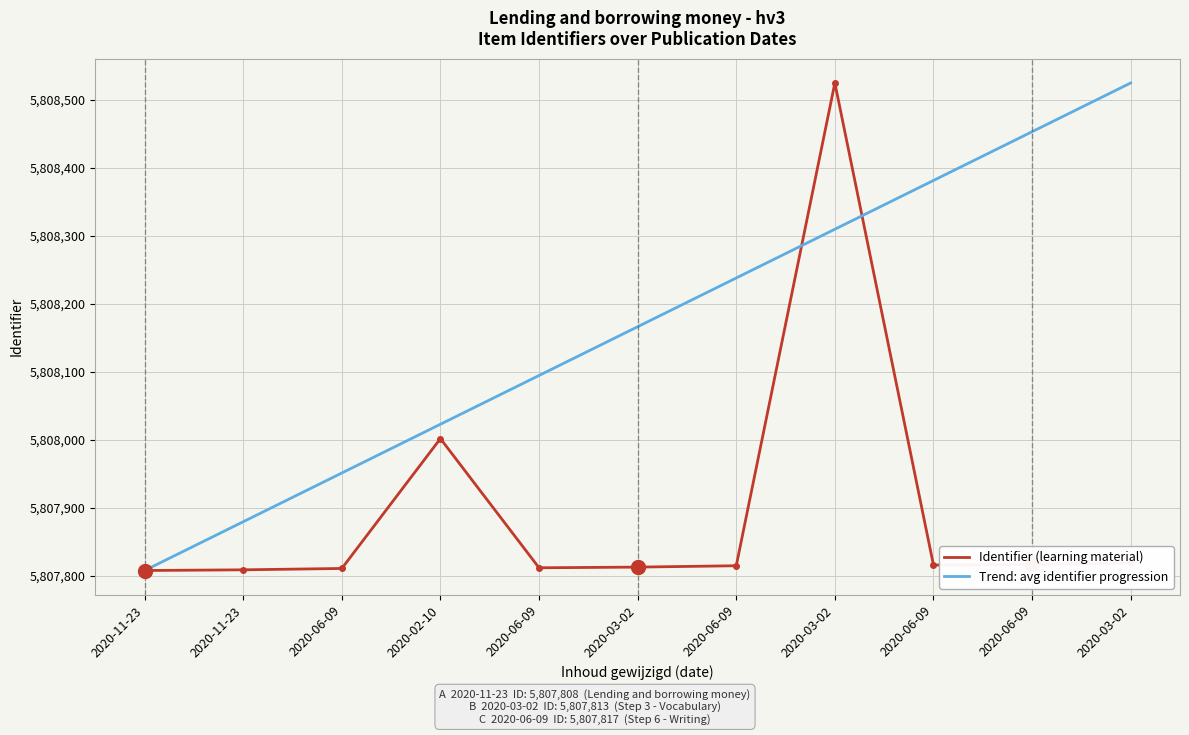

At which category is the sum across all series the highest?

2020-03-02